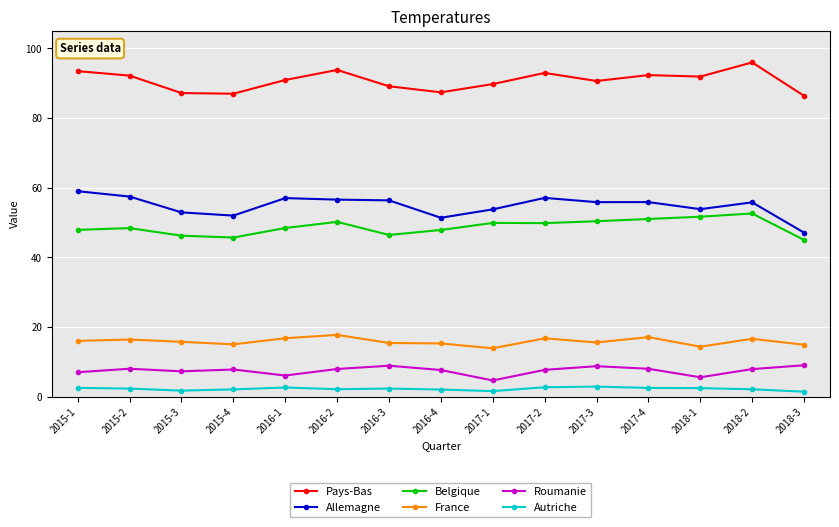

The value of Autriche at 2017-4 is 2.5. True or false?

True